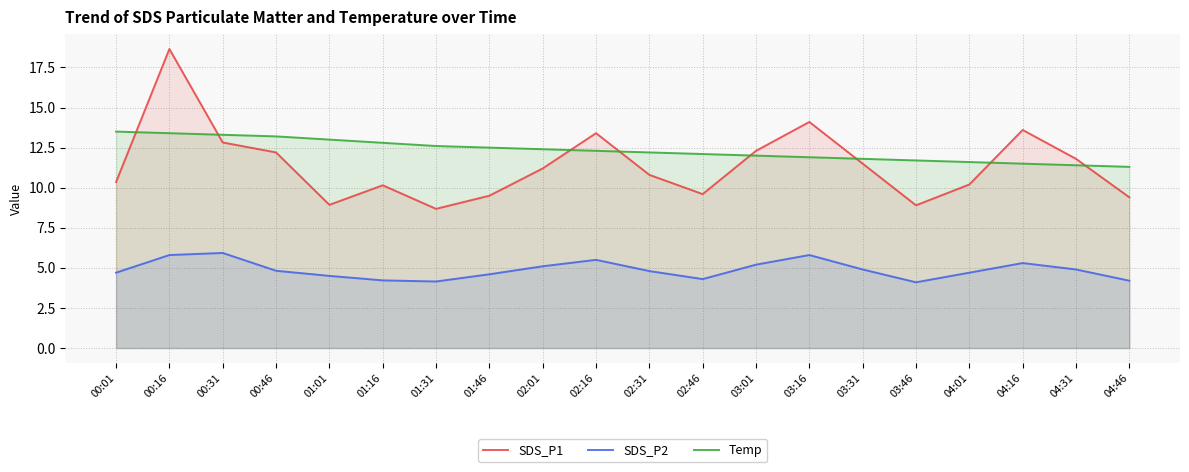

What position from the right is 01:46?

13